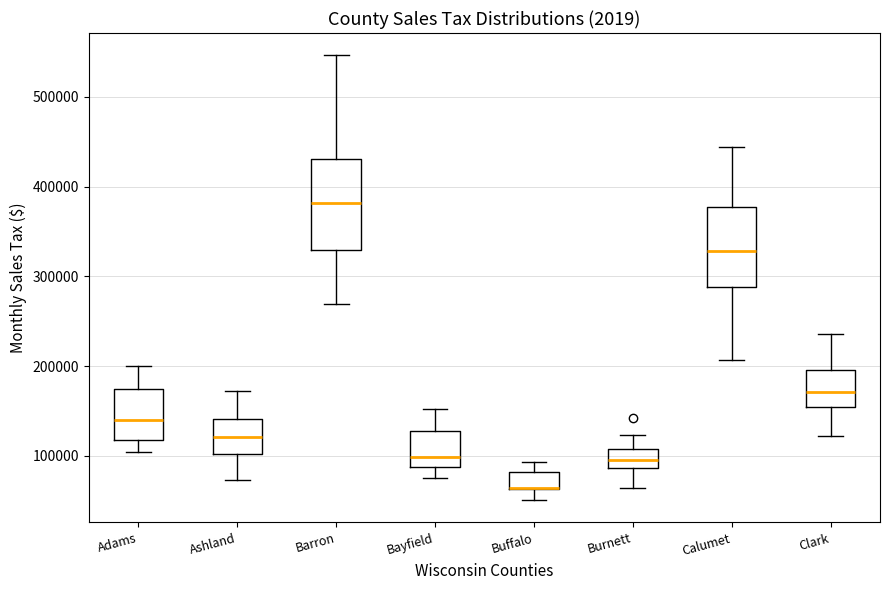

Comparing the boxes themselves (not the whiskers), which one is the tallest?

Barron